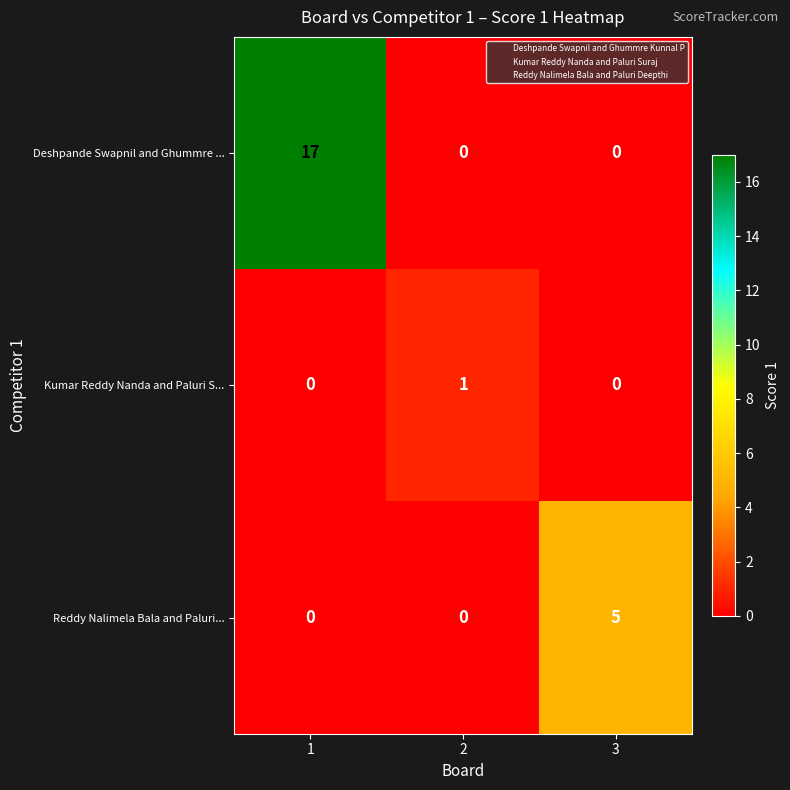

Reading right to left, transcribe all the data shown in this chart.

Deshpande Swapnil and Ghummre ...: 0	0	17
Kumar Reddy Nanda and Paluri S...: 0	1	0
Reddy Nalimela Bala and Paluri...: 5	0	0